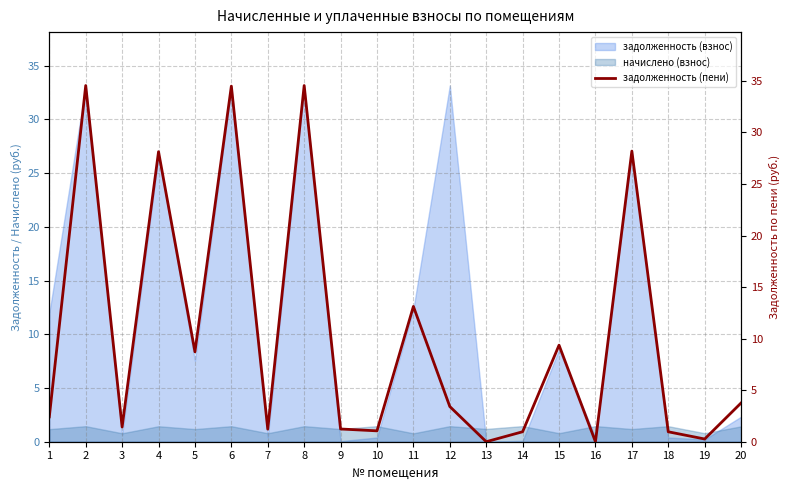

Does the chart have visible grid lines?

Yes